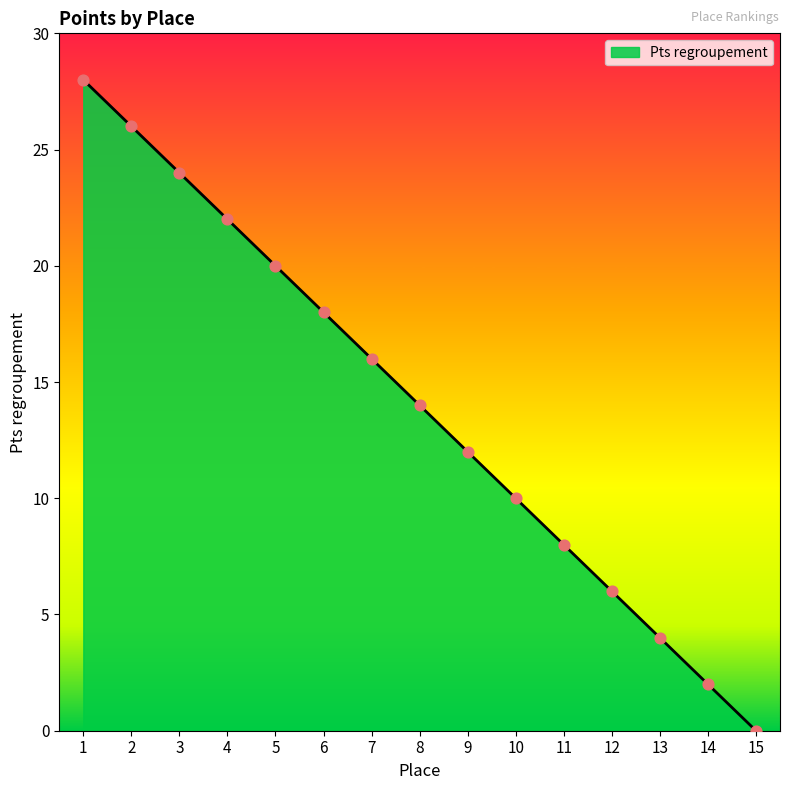

What is the change in value from 3 to 5?

-4